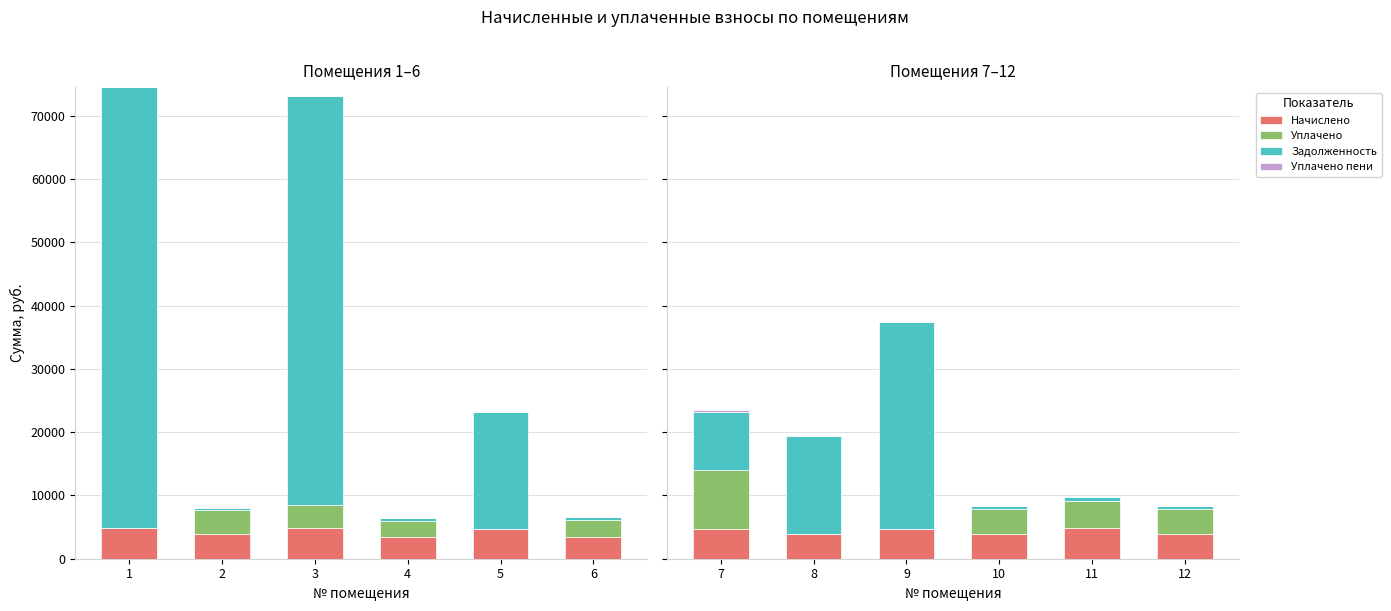

How many bars are there in each group?

4